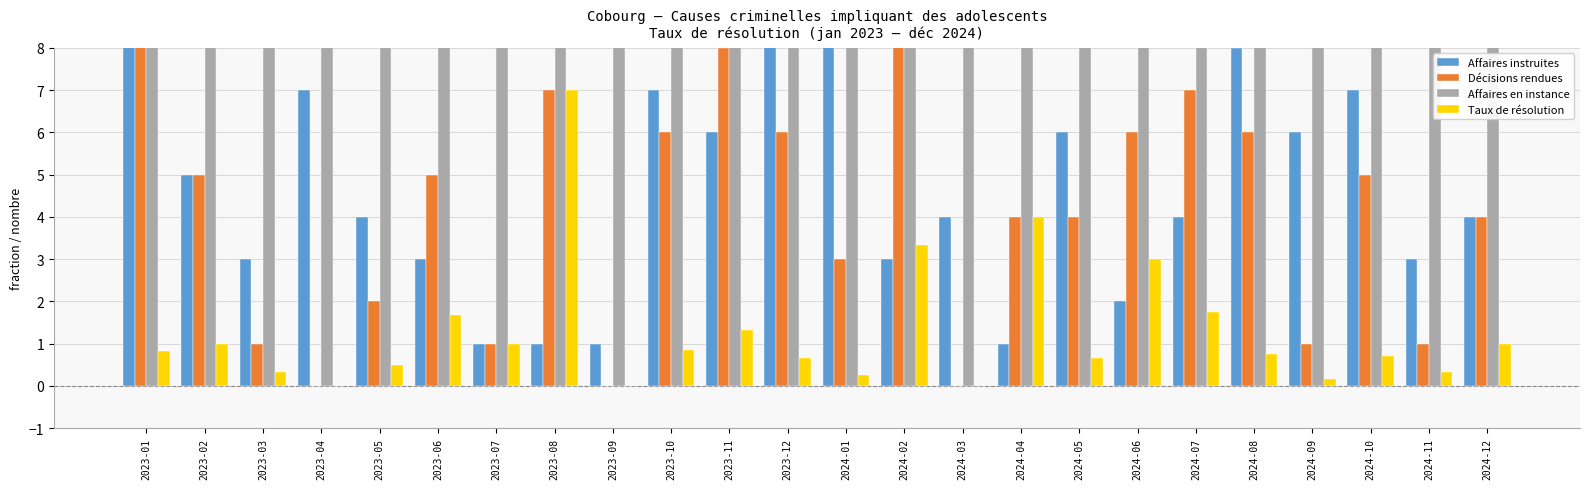

The Décisions rendues series shows 8.3 at 2023-06. True or false?

False